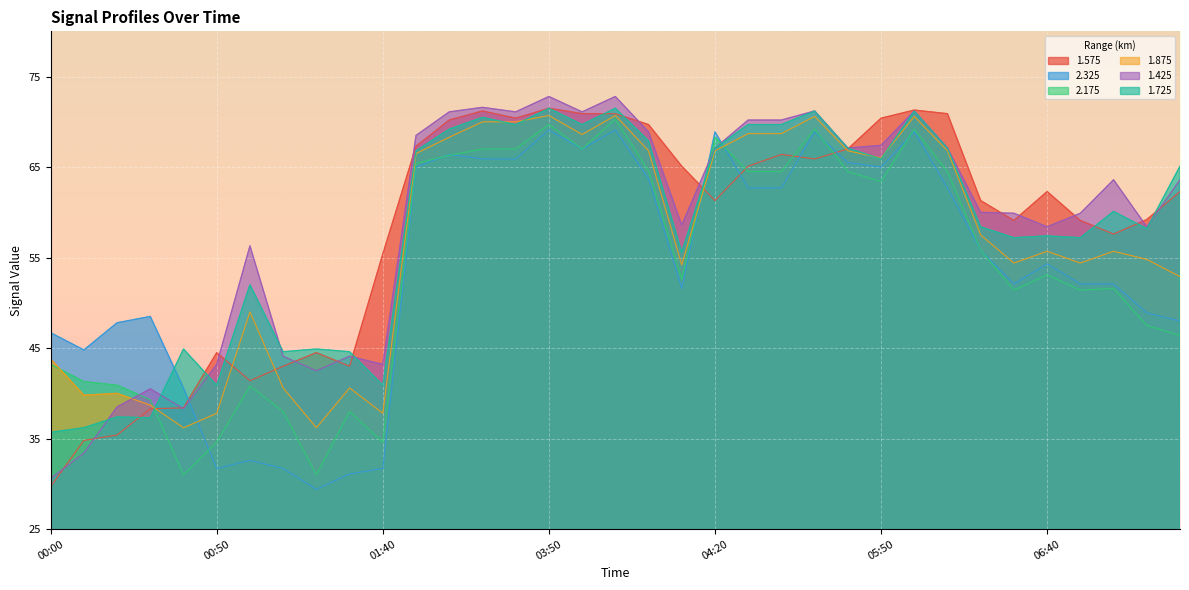

Reading left to right, transcribe all the data shown in this chart.

1.575: 00:00=29.7	00:10=34.8	00:20=35.4	00:30=38.3	00:40=38.4	00:50=44.5	01:00=41.4	01:10=43.0	01:20=44.5	01:30=43.0	01:40=55.4	03:10=67.3	03:20=70.2	03:30=71.2	03:40=70.4	03:50=71.5	04:40=70.9	04:50=70.9	05:00=69.7	04:10=65.1	04:20=61.3	05:10=65.1	05:20=66.4	05:30=65.9	05:40=67.0	05:50=70.4	06:00=71.3	06:10=70.9	06:20=61.3	06:30=59.1	06:40=62.3	06:50=59.1	07:00=57.6	07:10=59.2	07:20=62.3
2.325: 00:00=46.7	00:10=44.8	00:20=47.8	00:30=48.5	00:40=40.6	00:50=31.7	01:00=32.6	01:10=31.7	01:20=29.4	01:30=31.1	01:40=31.7	03:10=65.0	03:20=66.4	03:30=65.9	03:40=65.9	03:50=69.1	04:40=67.0	04:50=69.1	05:00=63.7	04:10=51.6	04:20=68.9	05:10=62.7	05:20=62.7	05:30=68.9	05:40=65.5	05:50=65.0	06:00=68.9	06:10=62.7	06:20=55.8	06:30=52.1	06:40=54.3	06:50=52.1	07:00=52.1	07:10=48.9	07:20=48.0
2.175: 00:00=43.2	00:10=41.3	00:20=40.9	00:30=39.3	00:40=31.0	00:50=34.6	01:00=40.8	01:10=38.0	01:20=31.0	01:30=38.0	01:40=34.6	03:10=65.4	03:20=66.3	03:30=67.0	03:40=67.0	03:50=69.7	04:40=67.0	04:50=70.3	05:00=64.6	04:10=52.6	04:20=68.3	05:10=64.5	05:20=64.5	05:30=69.2	05:40=64.5	05:50=63.4	06:00=69.2	06:10=64.5	06:20=55.8	06:30=51.4	06:40=53.1	06:50=51.4	07:00=51.6	07:10=47.5	07:20=46.4
1.875: 00:00=43.8	00:10=39.8	00:20=40.0	00:30=38.7	00:40=36.2	00:50=37.8	01:00=49.0	01:10=40.6	01:20=36.2	01:30=40.6	01:40=37.8	03:10=66.5	03:20=68.3	03:30=70.0	03:40=70.0	03:50=70.7	04:40=68.6	04:50=70.7	05:00=66.8	04:10=54.2	04:20=66.8	05:10=68.7	05:20=68.7	05:30=70.6	05:40=66.8	05:50=66.0	06:00=70.6	06:10=66.8	06:20=57.5	06:30=54.4	06:40=55.7	06:50=54.4	07:00=55.7	07:10=54.8	07:20=52.9
1.425: 00:00=30.6	00:10=33.4	00:20=38.5	00:30=40.5	00:40=38.3	00:50=43.2	01:00=56.3	01:10=44.1	01:20=42.5	01:30=44.1	01:40=43.2	03:10=68.5	03:20=71.1	03:30=71.6	03:40=71.1	03:50=72.8	04:40=71.1	04:50=72.8	05:00=68.9	04:10=58.6	04:20=67.1	05:10=70.2	05:20=70.2	05:30=71.2	05:40=67.1	05:50=67.4	06:00=71.2	06:10=67.1	06:20=60.0	06:30=59.9	06:40=58.4	06:50=59.9	07:00=63.6	07:10=58.4	07:20=63.6
1.725: 00:00=35.7	00:10=36.2	00:20=37.4	00:30=37.3	00:40=44.9	00:50=40.9	01:00=52.0	01:10=44.6	01:20=44.9	01:30=44.6	01:40=40.9	03:10=66.8	03:20=69.2	03:30=70.5	03:40=69.7	03:50=71.5	04:40=69.7	04:50=71.5	05:00=67.9	04:10=55.6	04:20=67.1	05:10=69.7	05:20=69.7	05:30=71.2	05:40=67.1	05:50=65.9	06:00=71.2	06:10=67.1	06:20=58.4	06:30=57.2	06:40=57.4	06:50=57.2	07:00=60.1	07:10=58.2	07:20=65.1